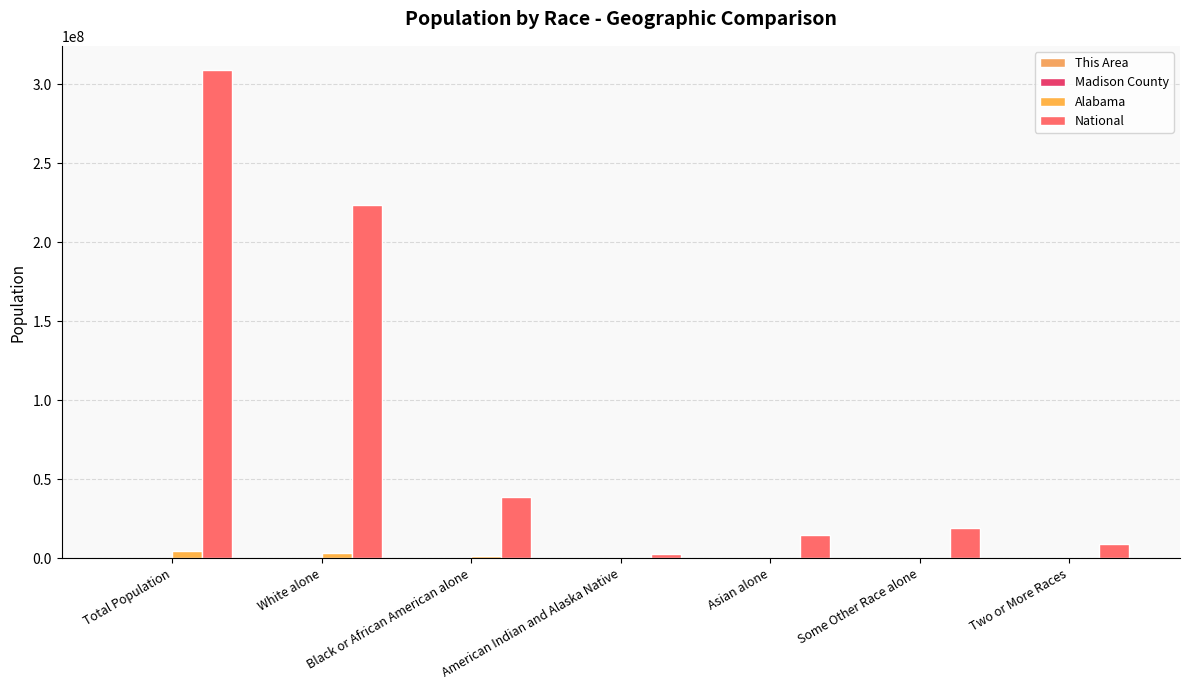

What is the total value across all series at Asian alone?

14736215